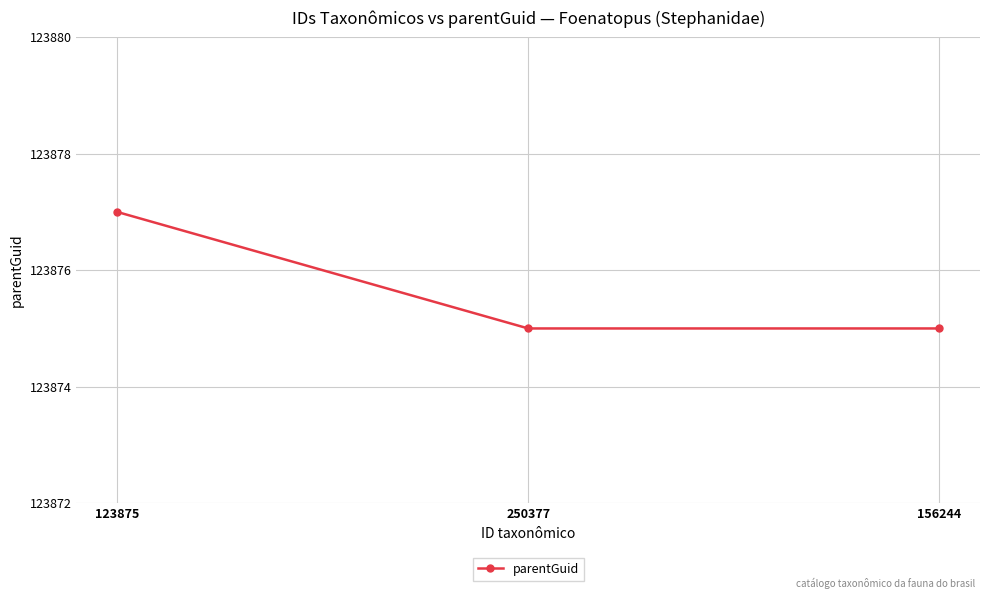

Which label corresponds to the largest value in the chart?

123875